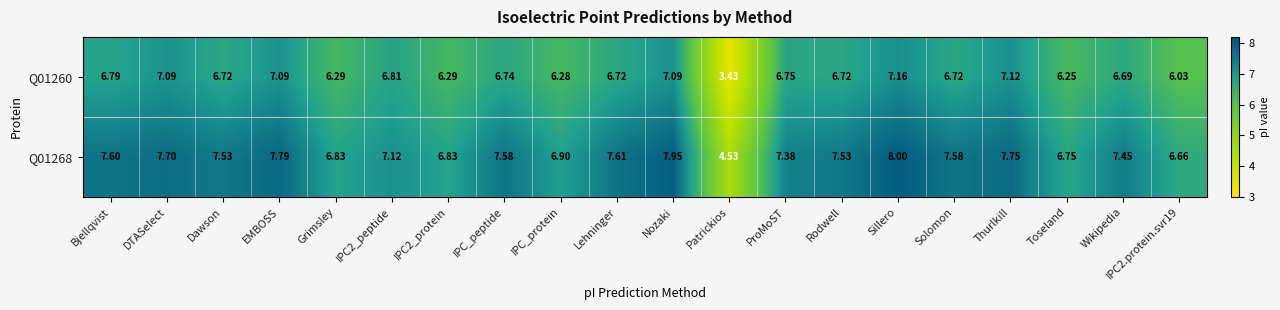

At which label does Q01268 reach its peak?

Sillero